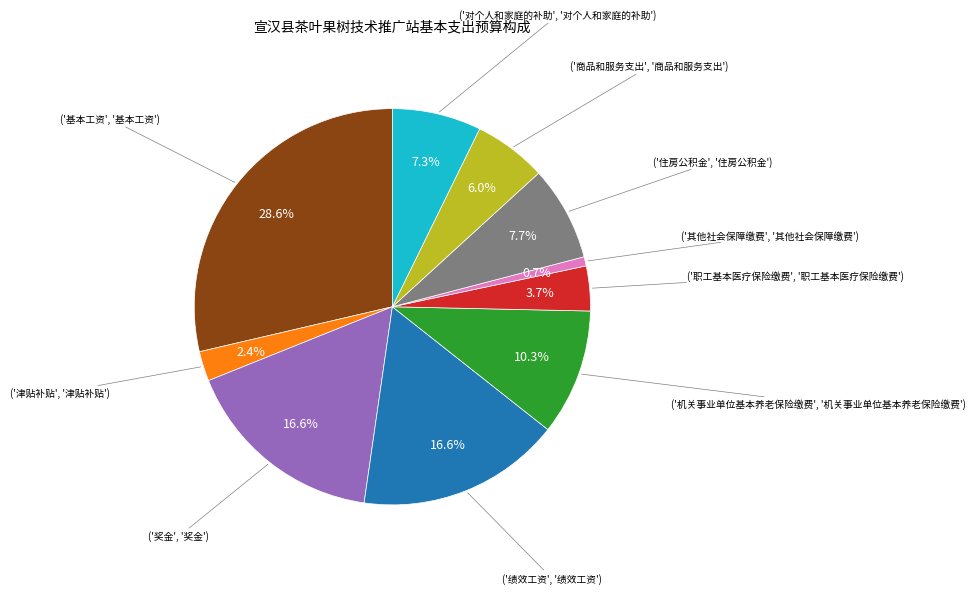

Is there a majority slice in this chart?

No